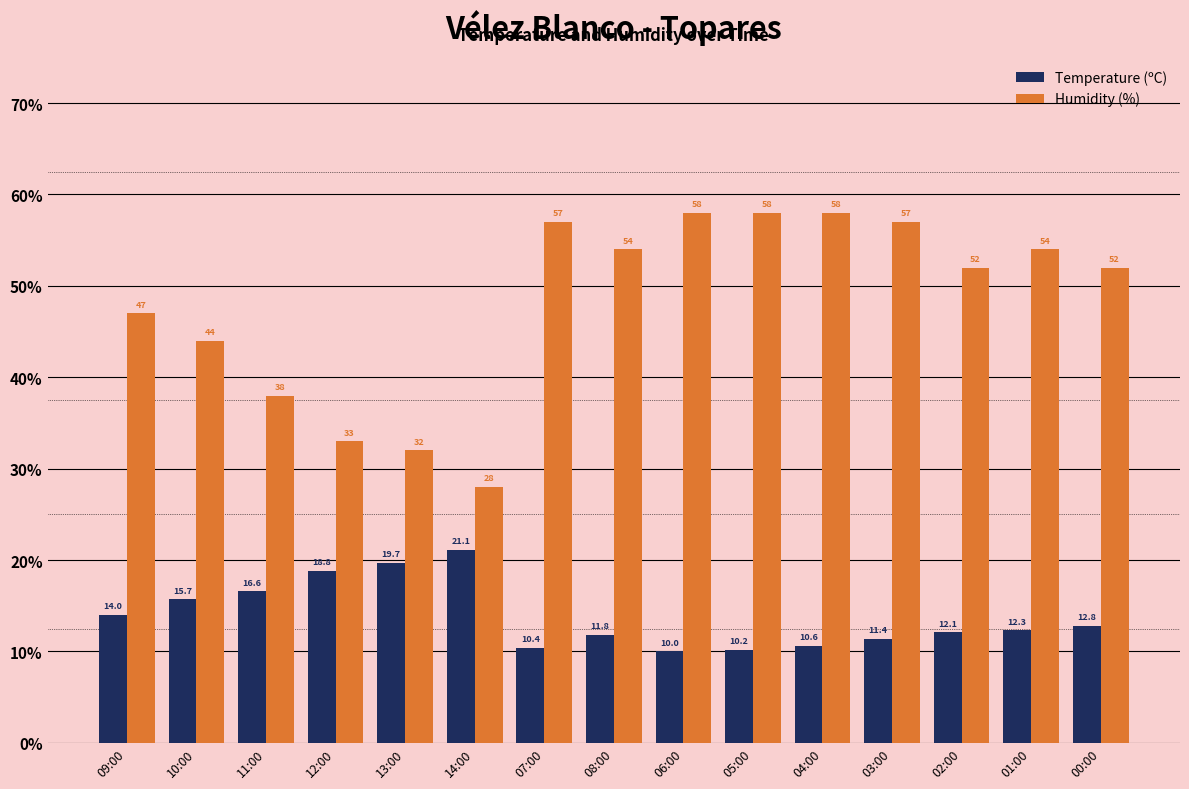

At which category does the chart reach its minimum across all series?

06:00